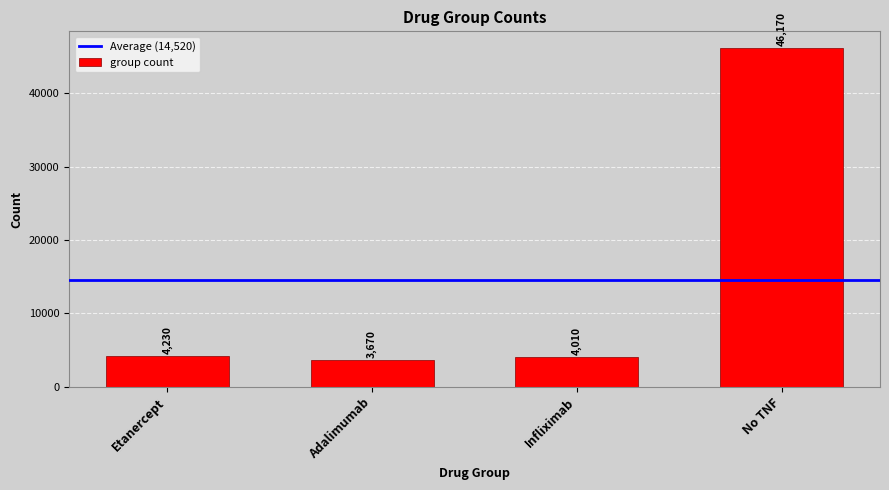

What is the difference between the maximum and second lowest values?

42160